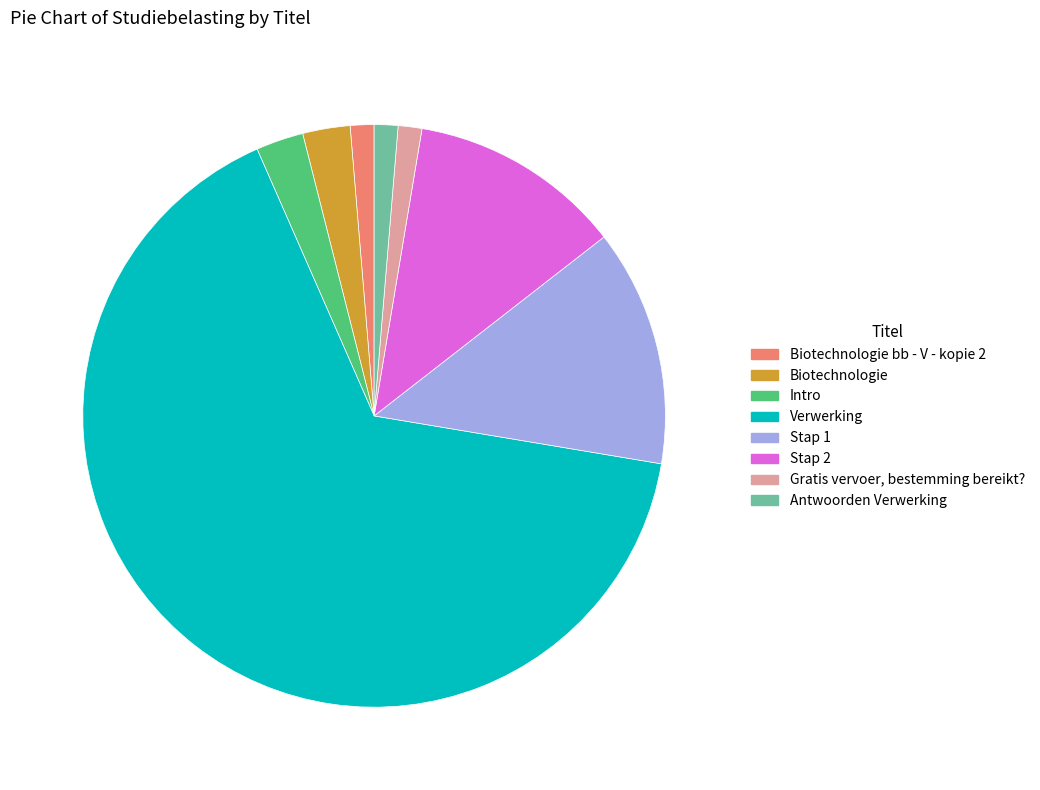

What is the largest slice in the pie chart?

Verwerking